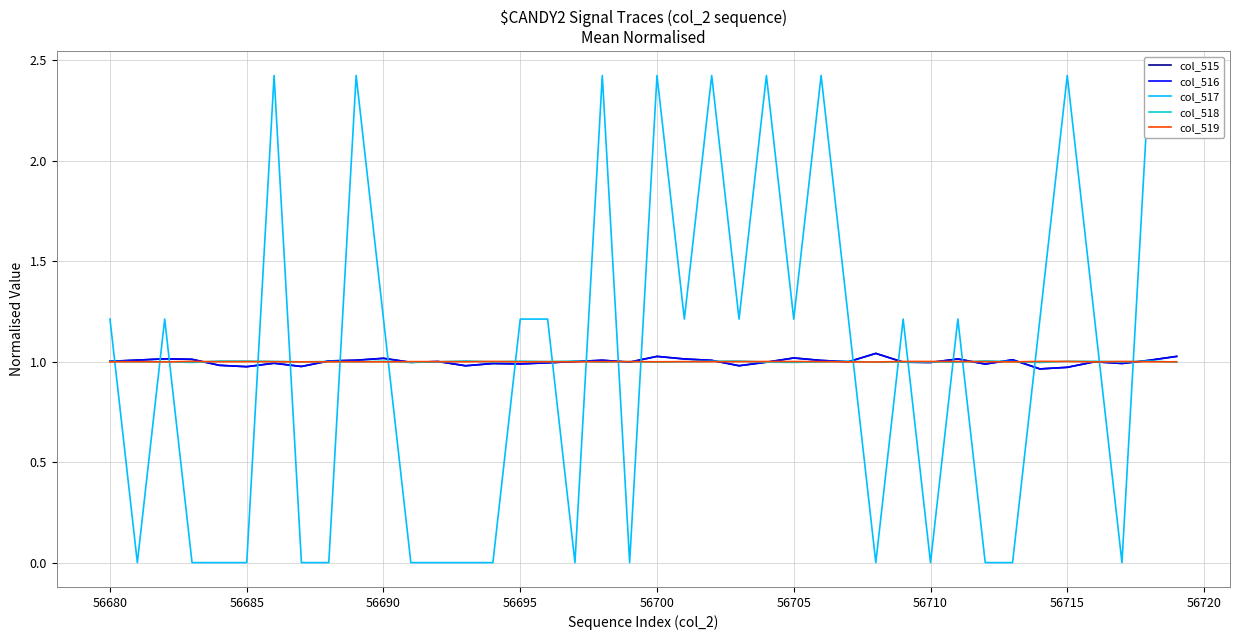

Is it true that col_516 equals 1.0 at 56695?

True